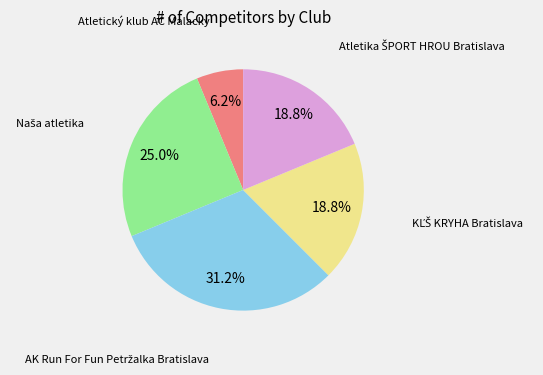

Count the number of slices in the pie.

5